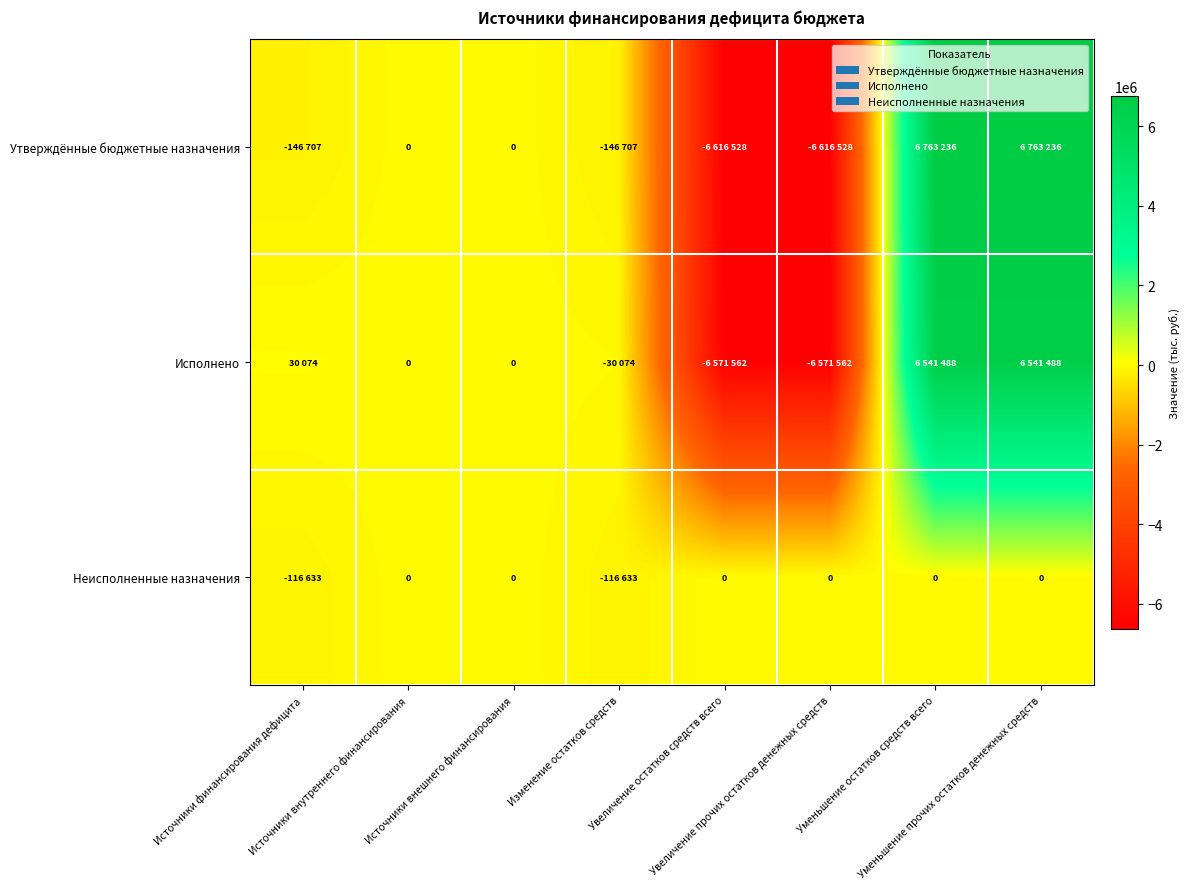

How many distinct data groups are displayed?

3